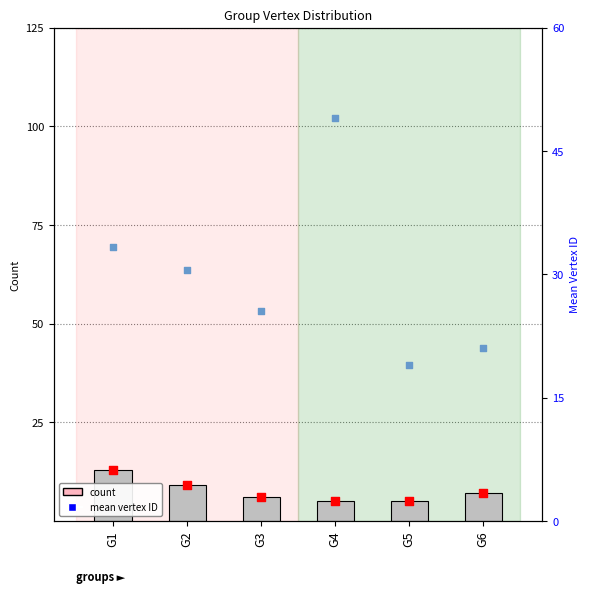

What is the total value across all series at G4?

59.0